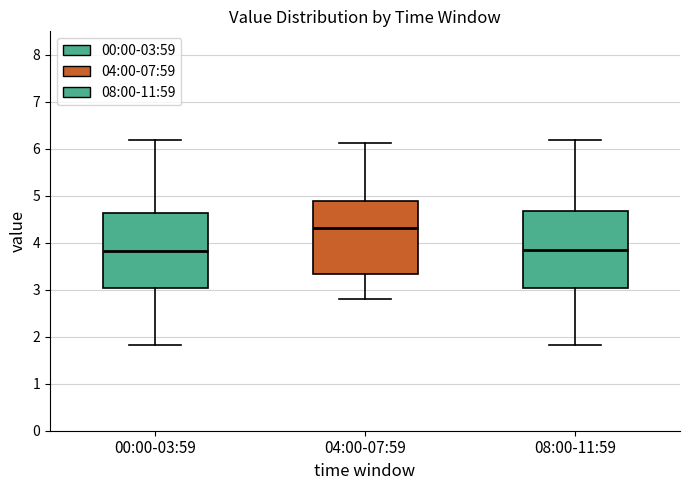

Reading left to right, read every box against the y-axis: the position of its median line, the range the box covers, and the ends of its whiskers. The values are not printed on the chart, so give them approximately, as read against the axis.

00:00-03:59: median 3.8, box 3.0 to 4.6, whiskers 1.8 to 6.2
04:00-07:59: median 4.3, box 3.3 to 4.9, whiskers 2.8 to 6.1
08:00-11:59: median 3.9, box 3.0 to 4.7, whiskers 1.8 to 6.2